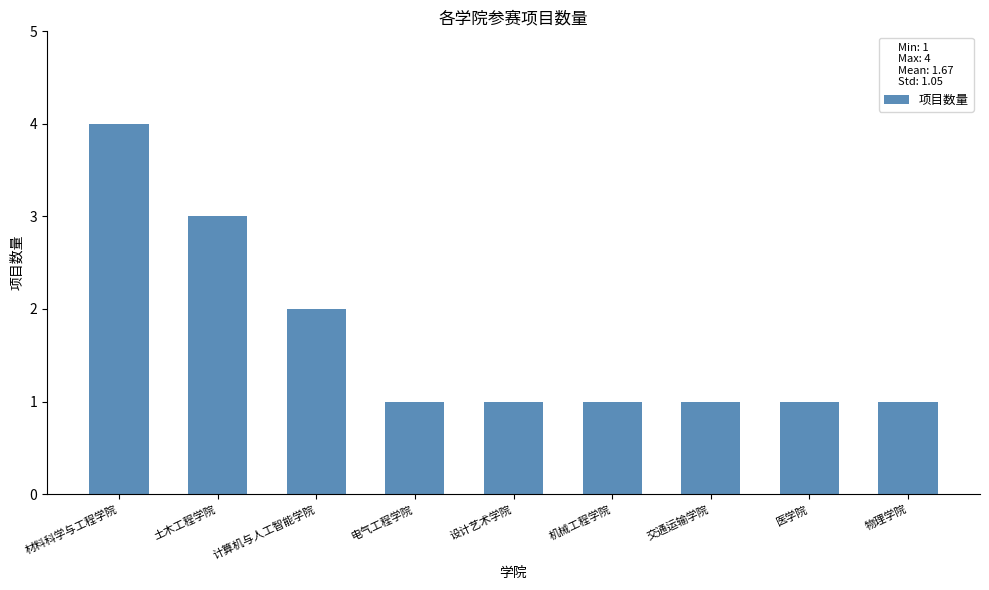

Reading left to right, list all the values displayed in this chart.

4	3	2	1	1	1	1	1	1